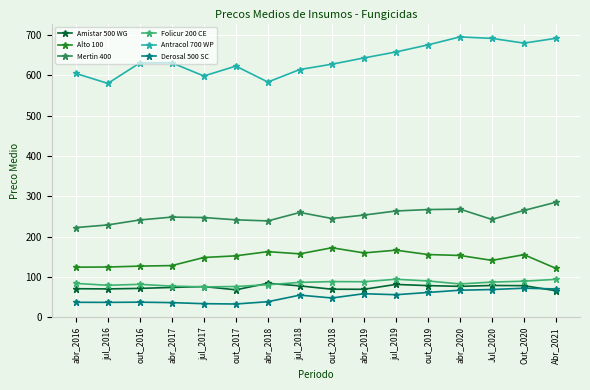

Which series changed the most between jul_2016 and jul_2017?

Alto 100